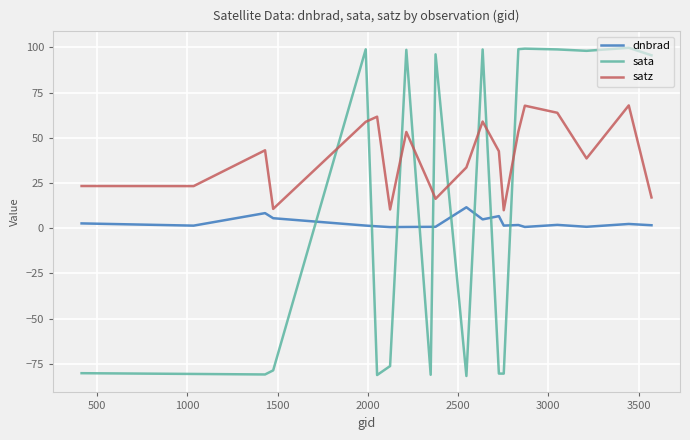

Which series has the largest total across all categories?

satz